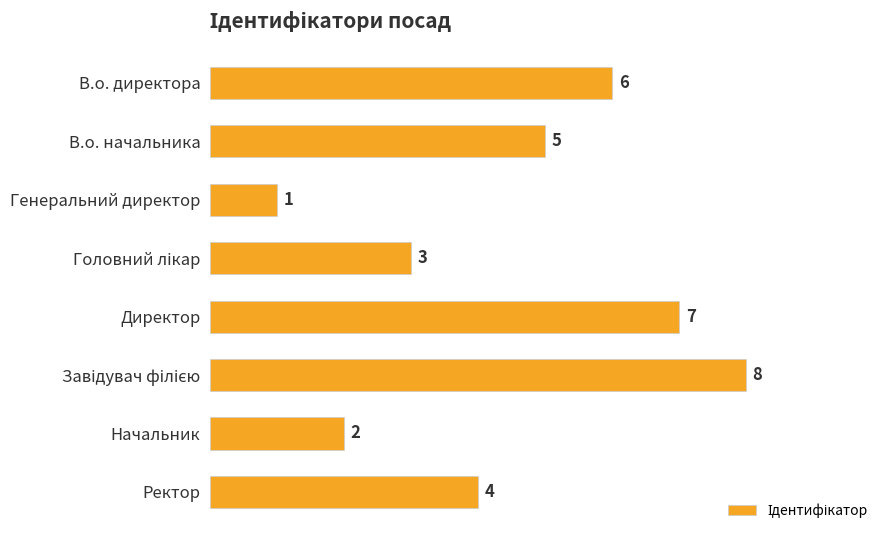

Is it true that the value at Генеральний директор is 1?

True